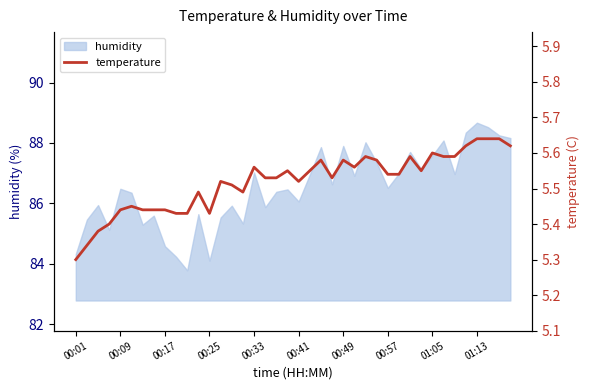

At which label is the value closest to 5?

00:01